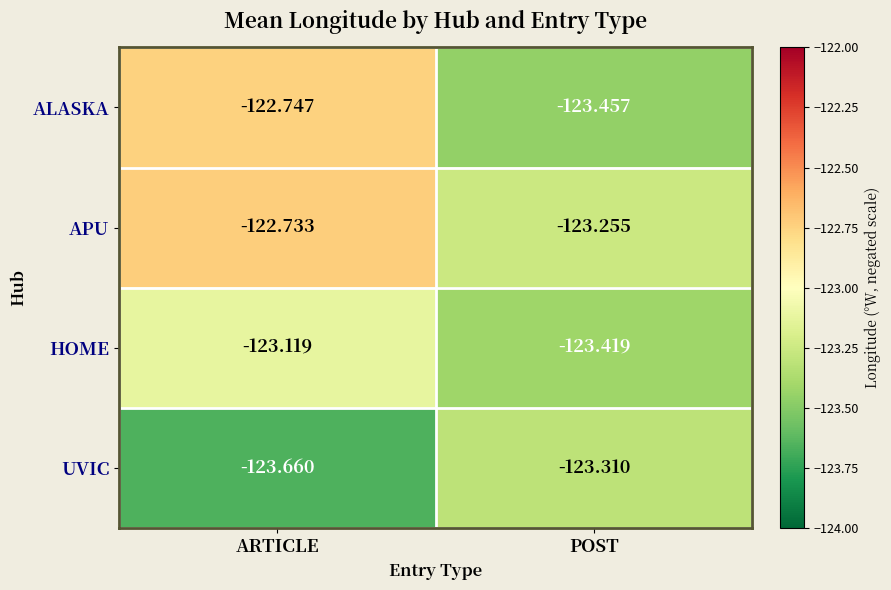

Rank the series at POST from highest to lowest value.

APU, UVIC, HOME, ALASKA